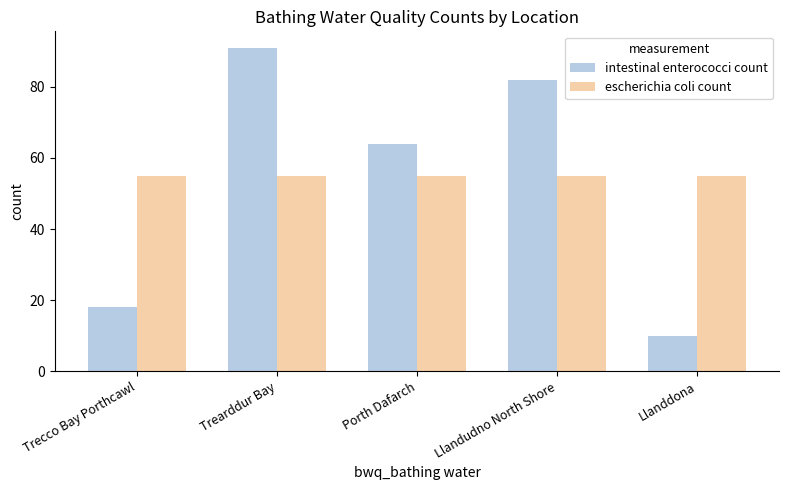

List the labels in order of intestinal enterococci count value, largest first.

Trearddur Bay, Llandudno North Shore, Porth Dafarch, Trecco Bay Porthcawl, Llanddona